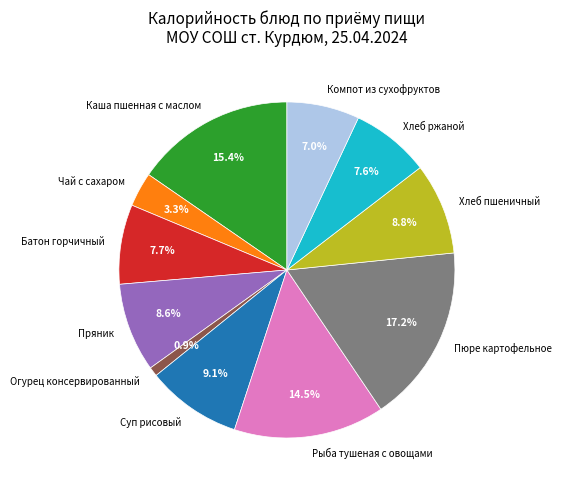

What percentage is the Огурец консервированный slice, to the nearest percent?

1%